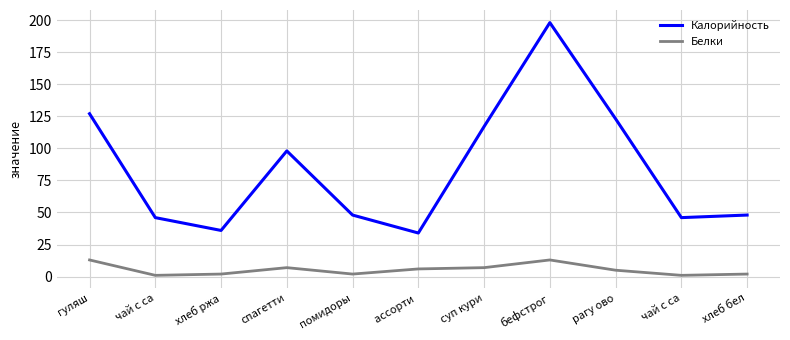

How many lines are shown in the chart?

2